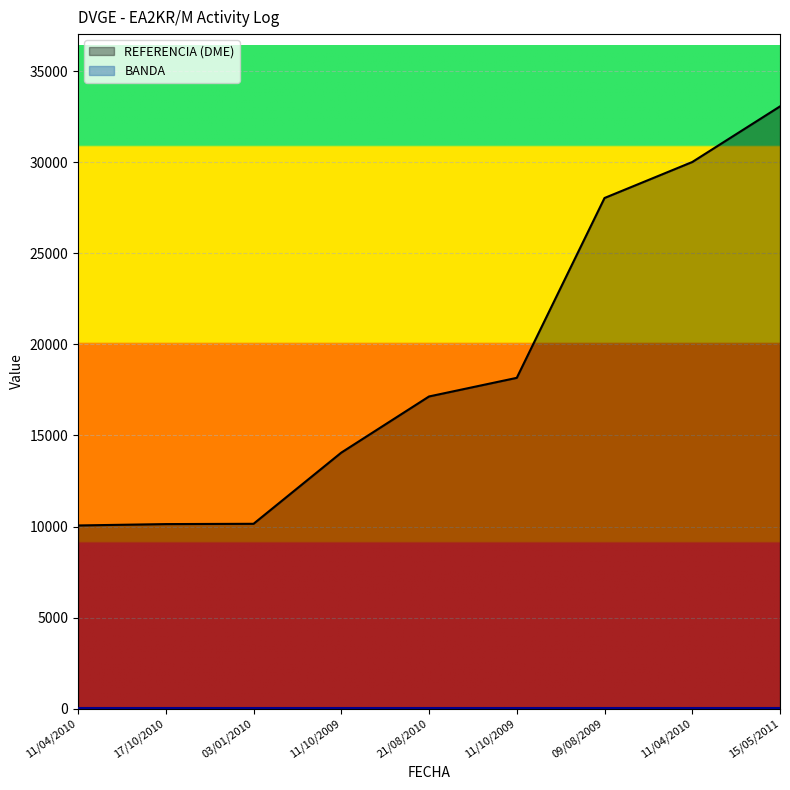

Which category has the lowest value across all series?

11/04/2010